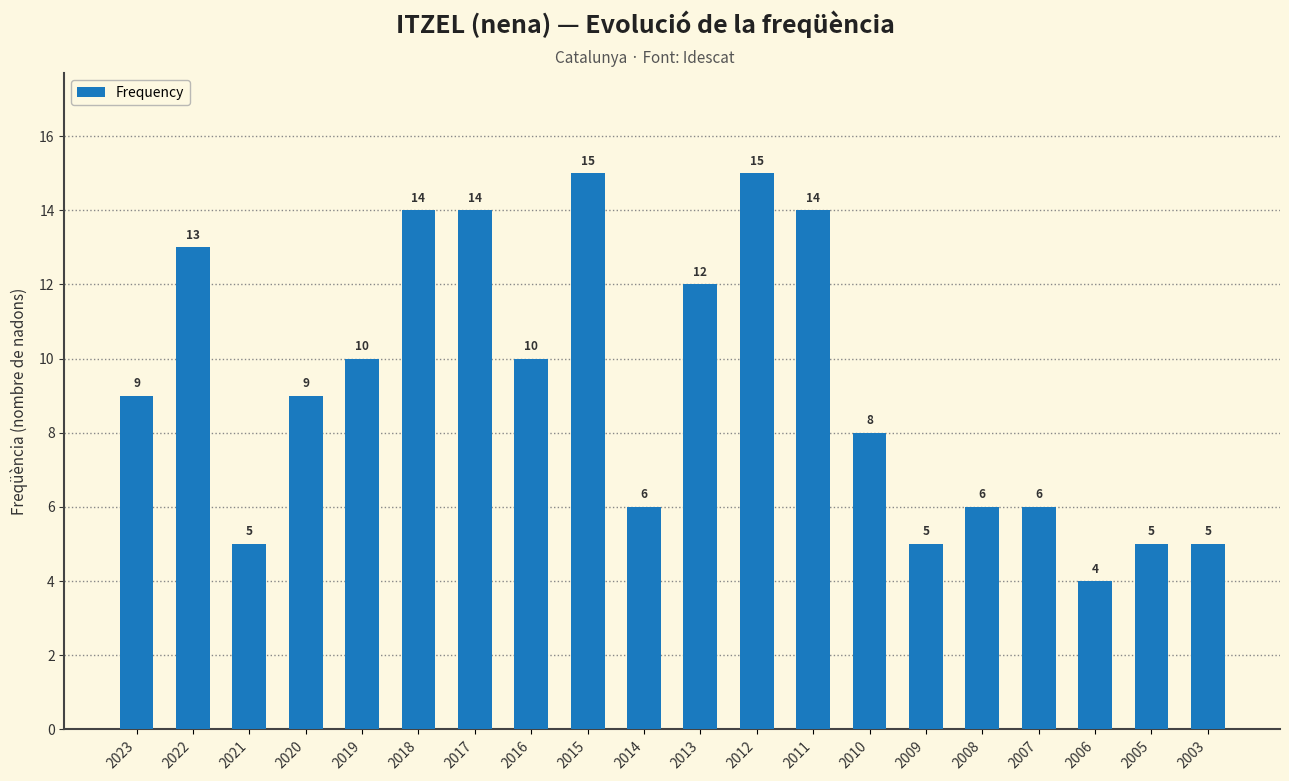

The chart shows a value of 18 at 2022. True or false?

False